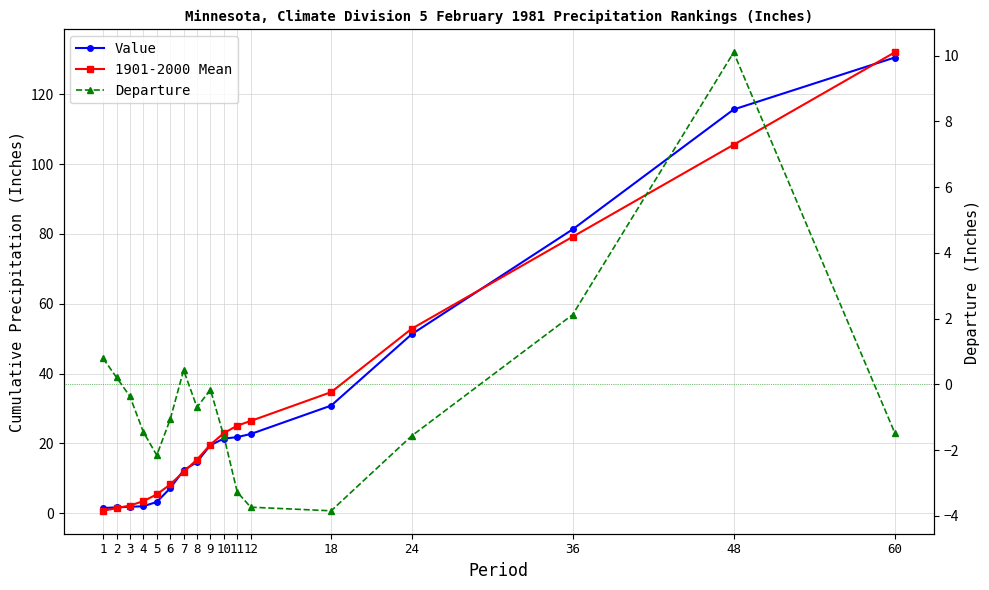

Is it true that Departure equals 1.1 at 1?

False